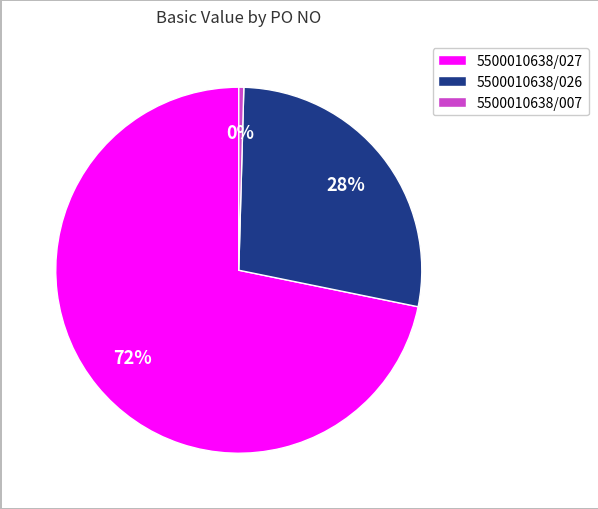

To the nearest percent, what is the combined percentage of 5500010638/026 and 5500010638/027?

100%